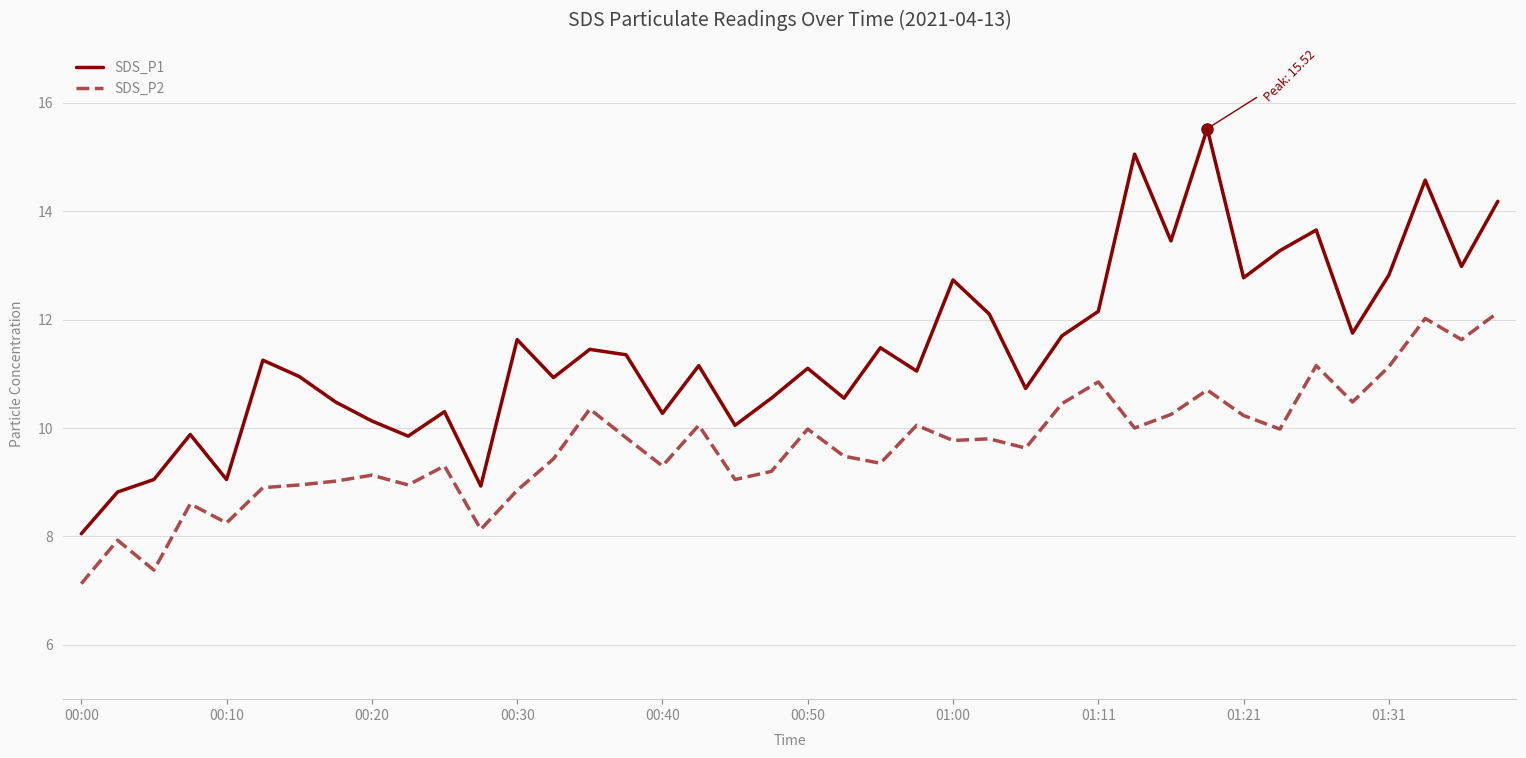

In SDS_P1, how many points are lower than both neighbors (excluding endpoints)?

13